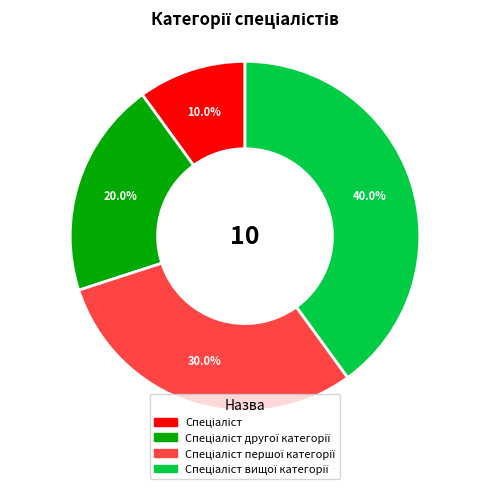

Is there a majority slice in this chart?

No